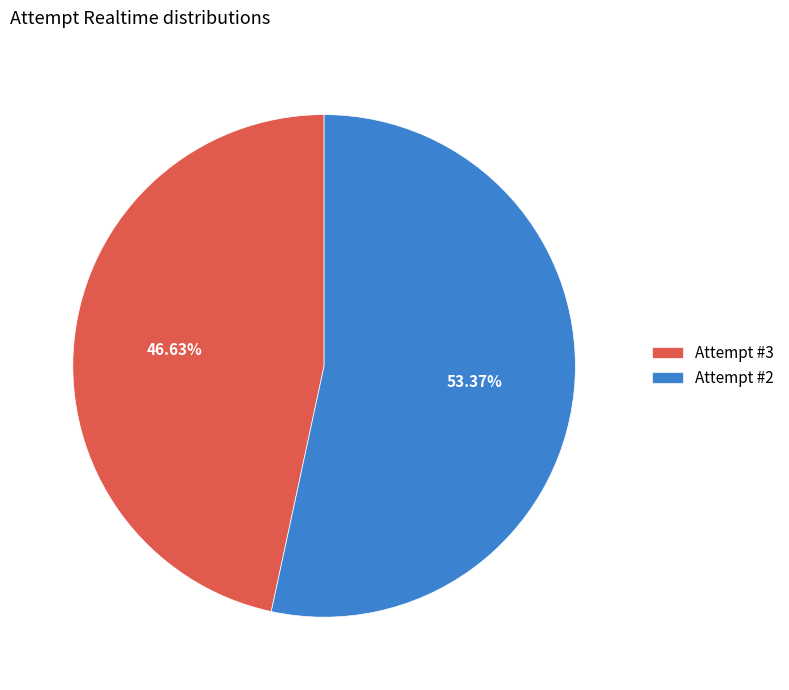

Does any single category account for the majority?

Yes